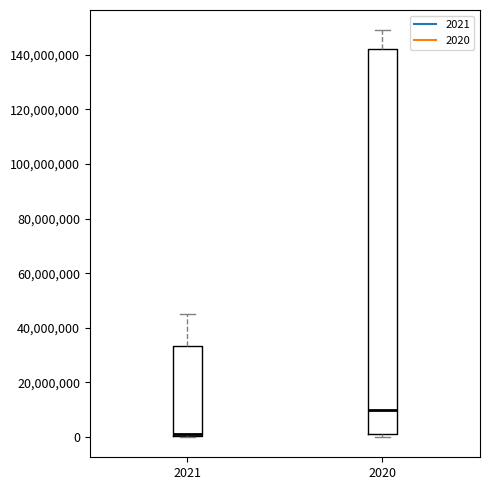

Reading left to right, transcribe this box plot: for each box, give where its median line is, the range the box spans, and where its two whiskers end, as read against the y-axis. The values are not printed on the chart, so give them approximately, as read against the axis.

2021: median 2000000, box 0 to 34000000, whiskers 0 to 46000000
2020: median 10000000, box 2000000 to 142000000, whiskers 0 to 148000000